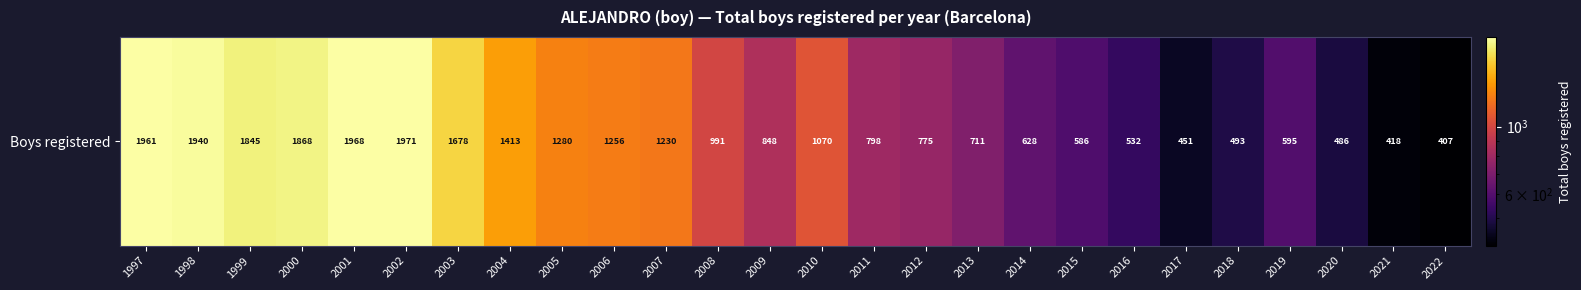

What is the sum of all values?

28199